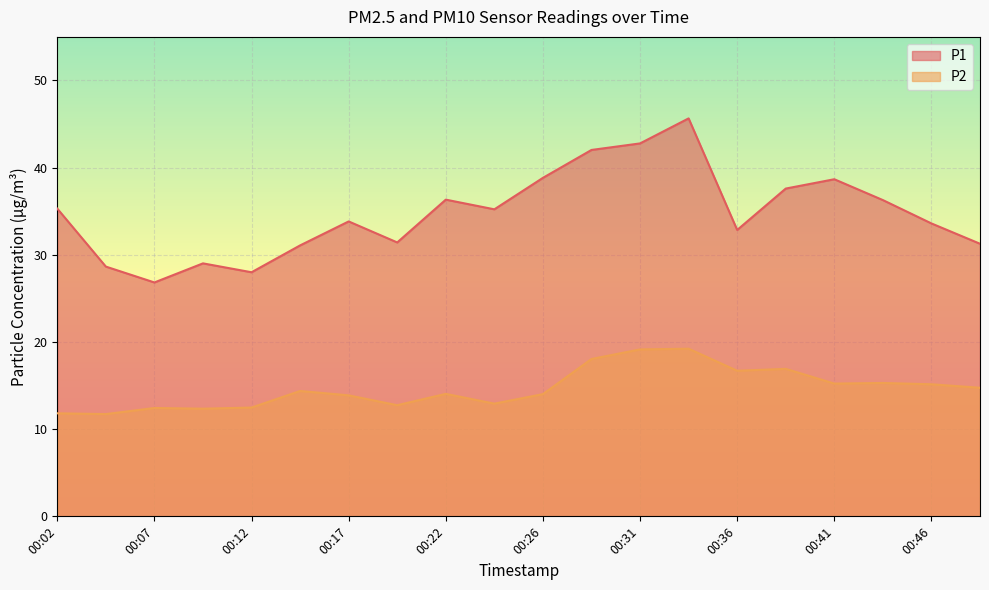

Reading left to right, transcribe all the data shown in this chart.

P1: 35.3	28.6	26.8	29.0	28.0	31.1	33.8	31.4	36.3	35.2	38.8	42.0	42.8	45.6	32.9	37.6	38.7	36.3	33.6	31.3
P2: 11.8	11.7	12.4	12.3	12.5	14.4	13.9	12.8	14.1	12.9	14.0	18.1	19.1	19.2	16.7	16.9	15.2	15.3	15.2	14.8